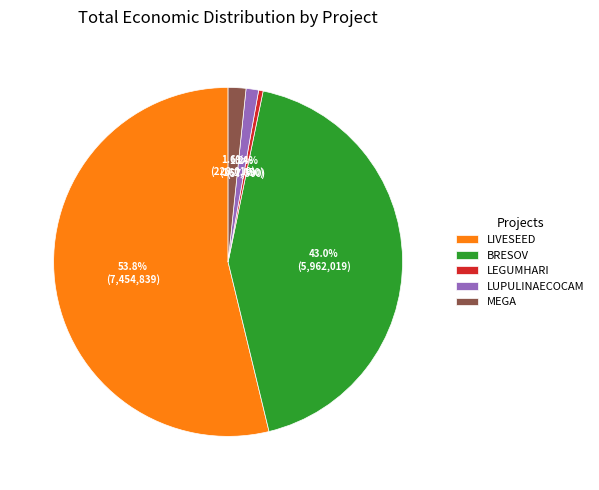

To the nearest percent, what portion does LUPULINAECOCAM represent?

1%